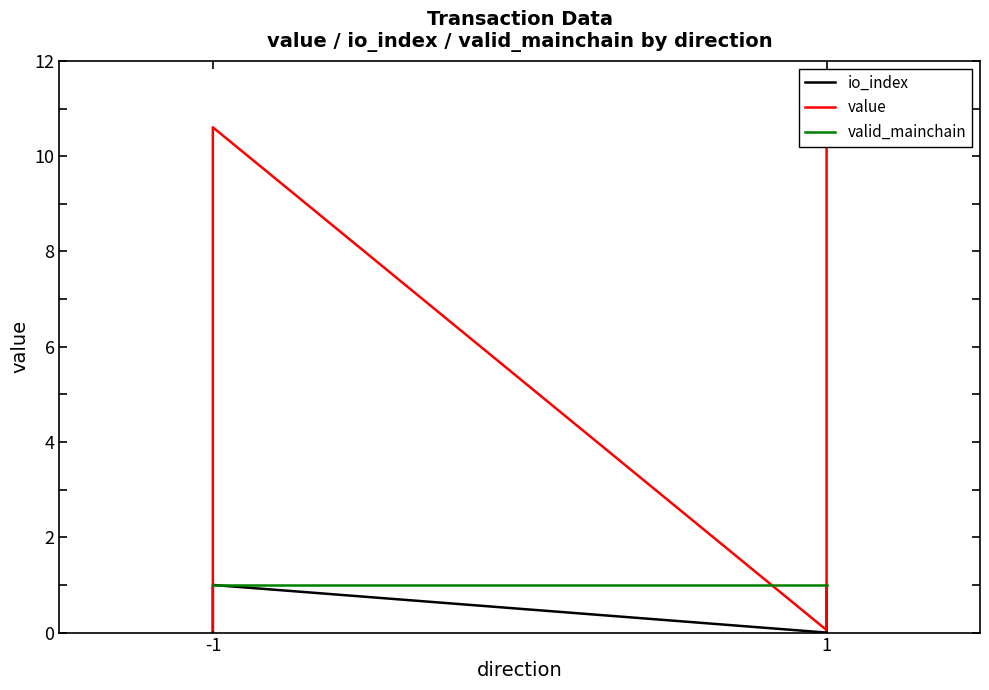

What is the difference between the value values at -1 and 1?

10.6